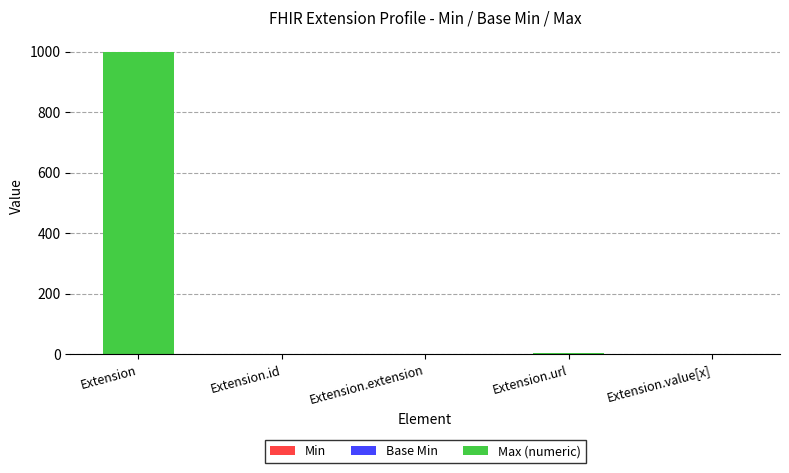

At which category is the sum across all series the highest?

Extension